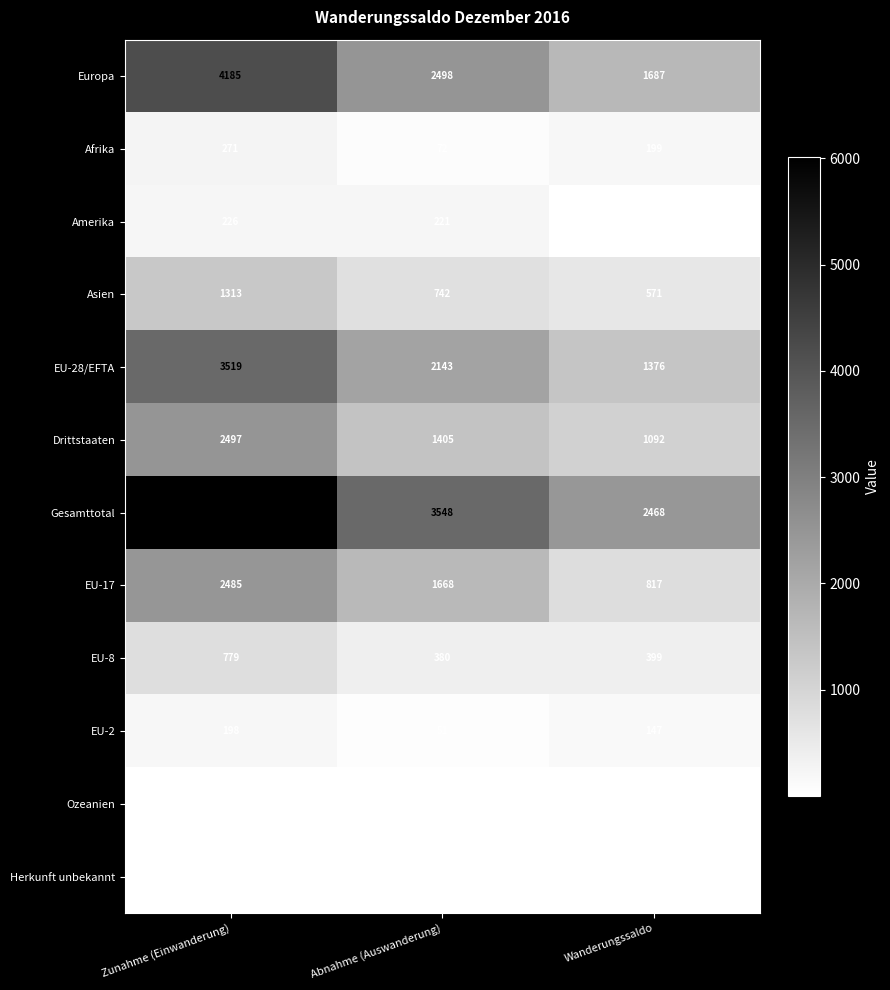

What is the difference between the Drittstaaten values at Abnahme (Auswanderung) and Zunahme (Einwanderung)?

1092